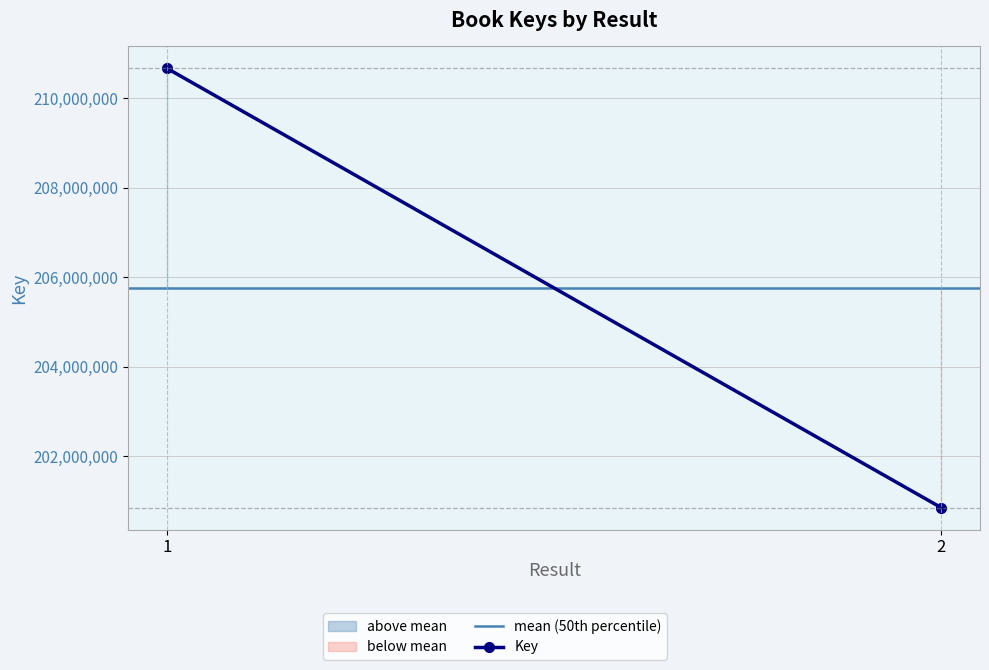

Count the Key values in the range 200846622 to 210664848.

2